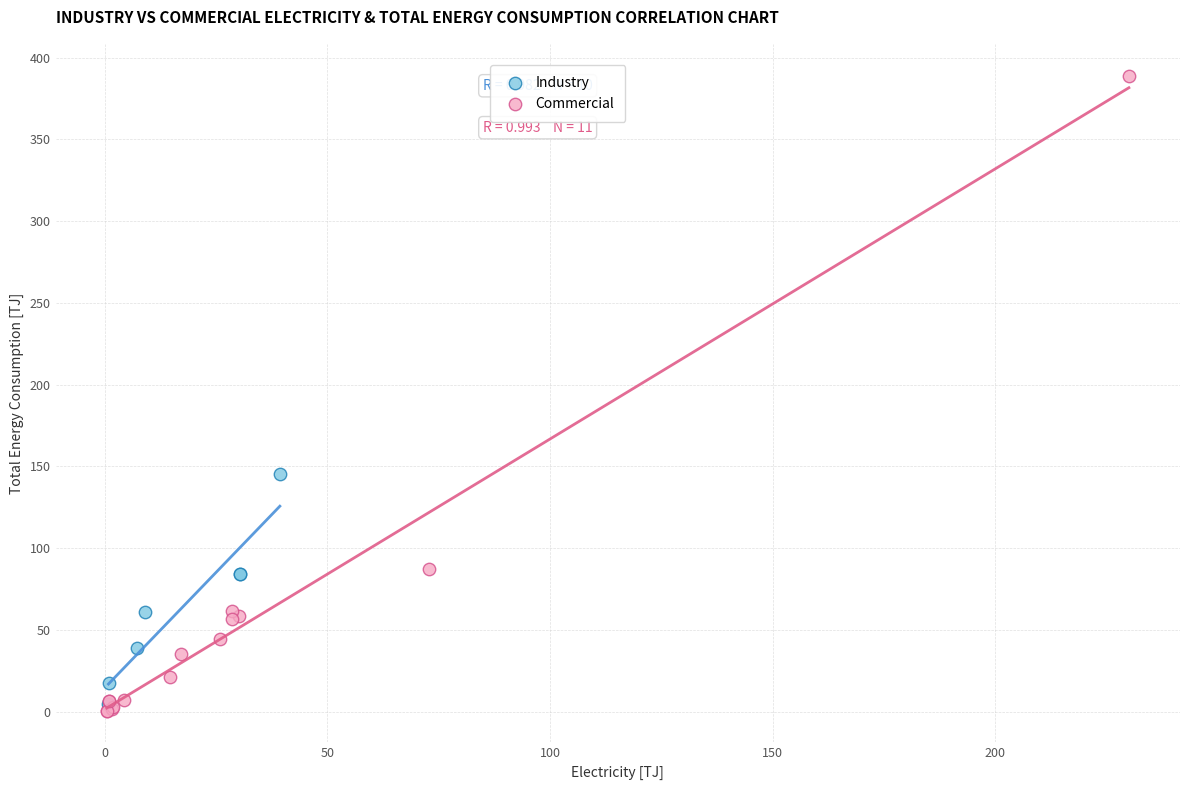

Which series reaches the maximum Y coordinate?

Commercial